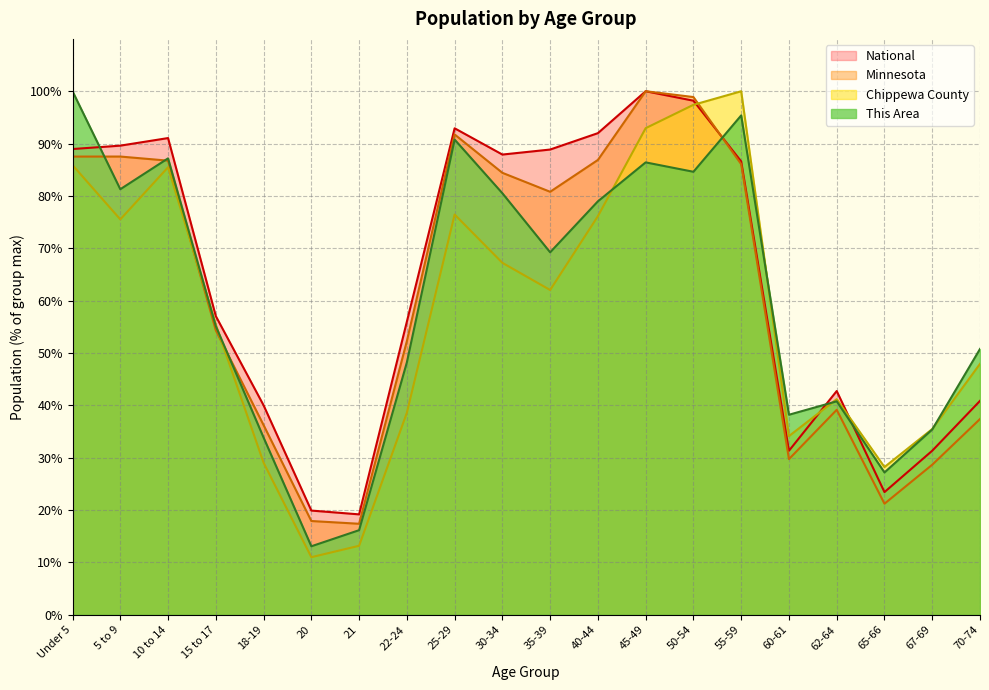

How many lines are shown in the chart?

4